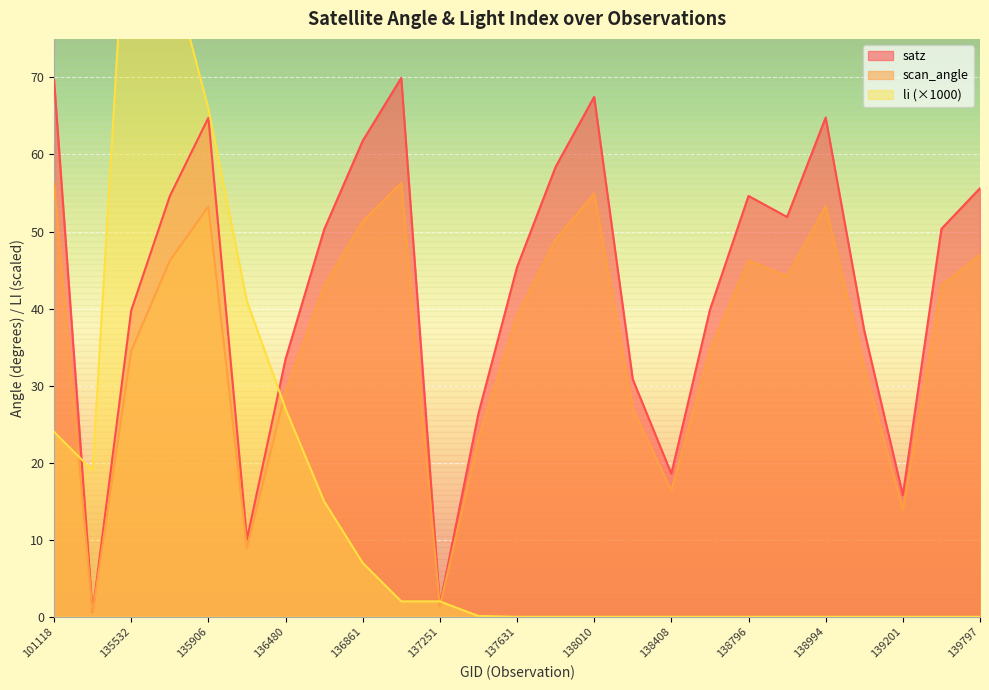

The value of li at 138603 is 0.0. True or false?

True